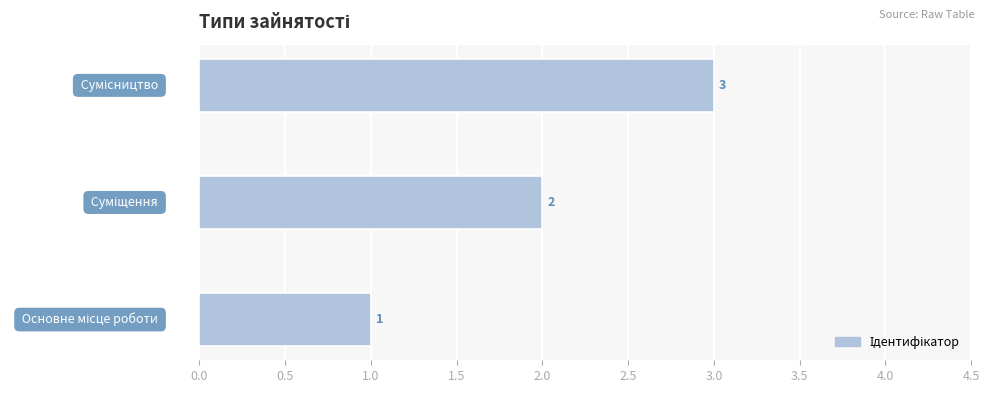

How many values are between 1 and 3?

3